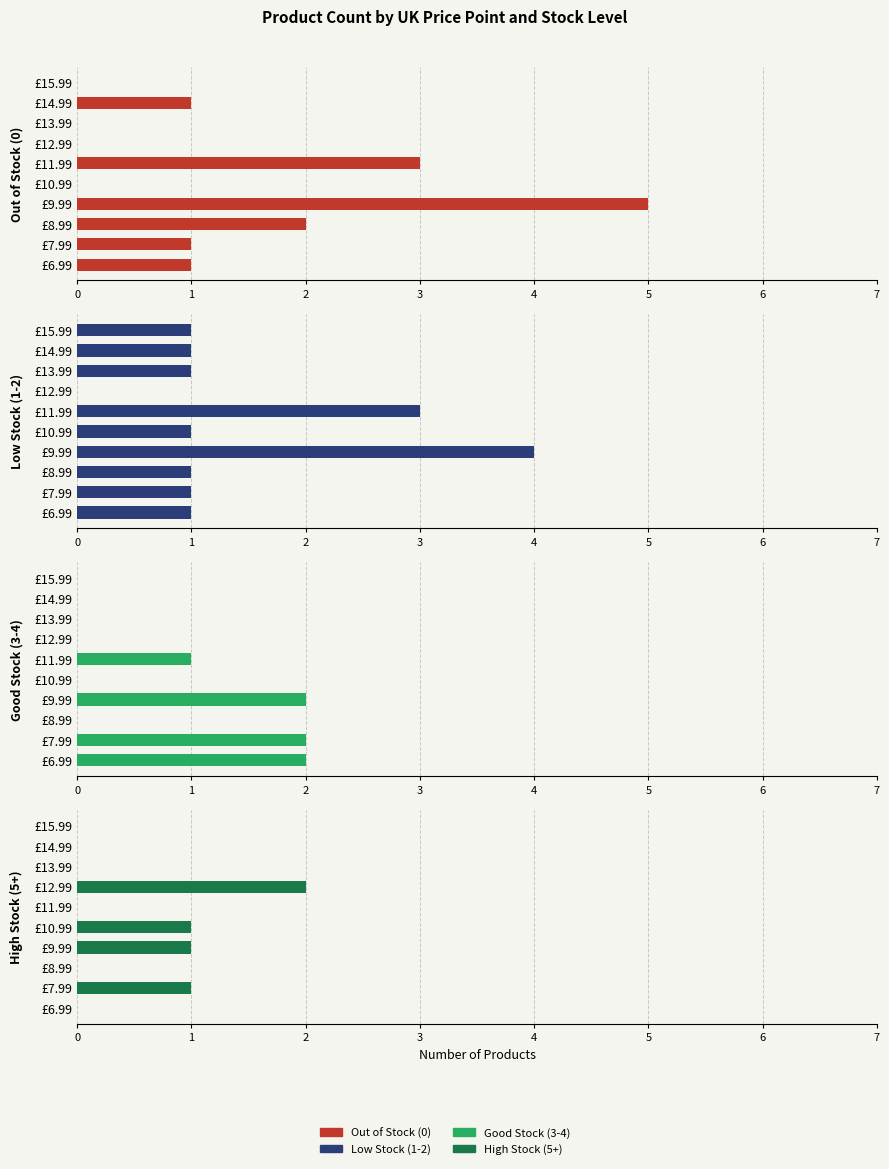

How many data points does each series have?

10